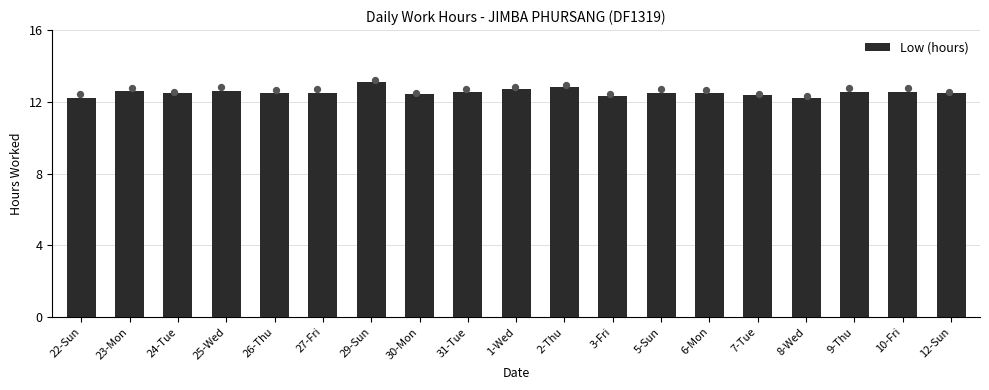

Between 7-Tue and 27-Fri, which is larger?

27-Fri